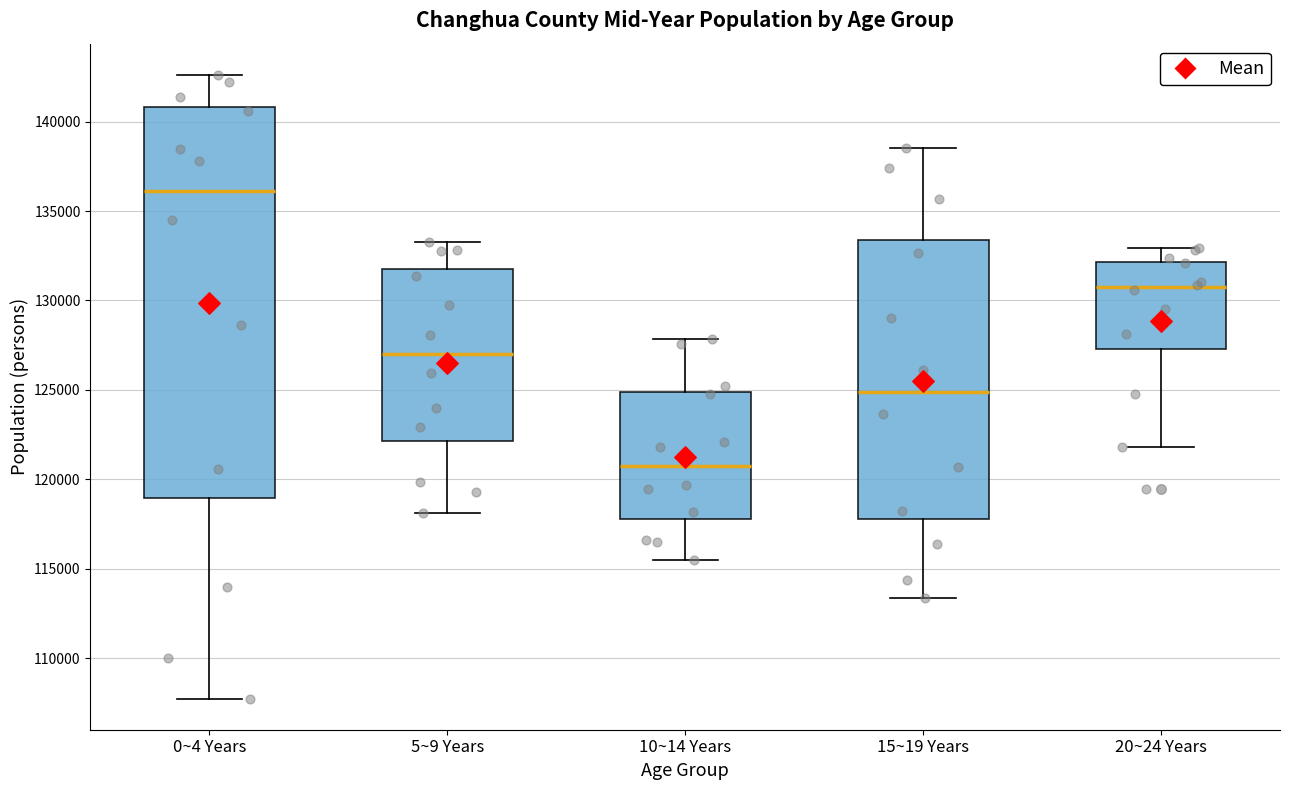

Where does the median line of the box for 10~14 Years sit on the y-axis? The values are not printed on the chart, so give them approximately, as read against the axis.

120500